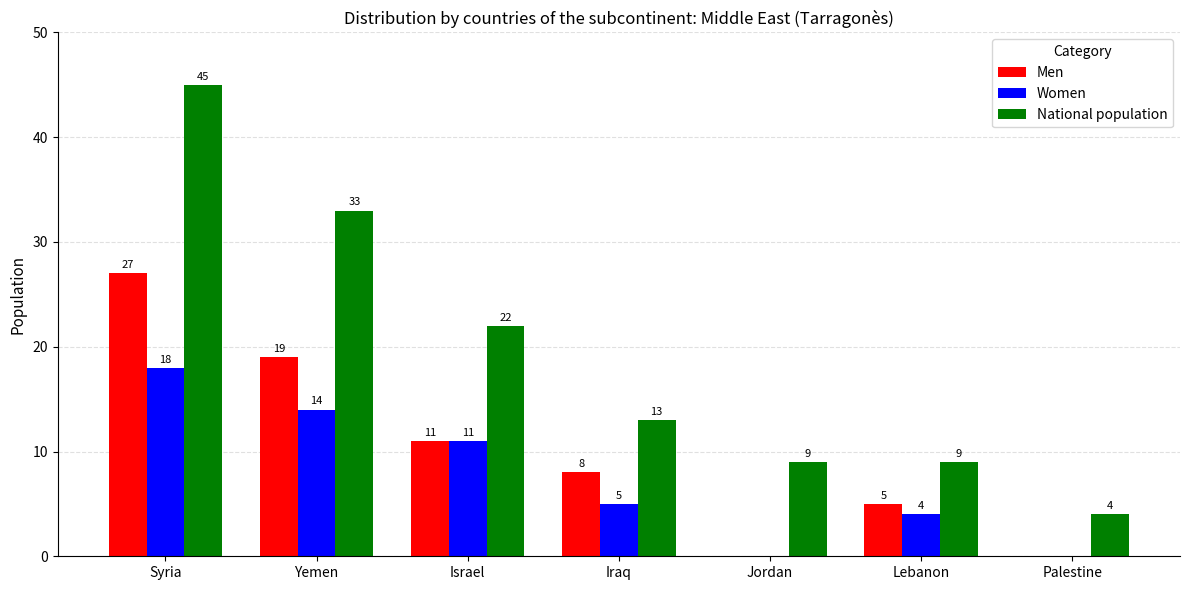

At which category does the chart reach its peak across all series?

Syria